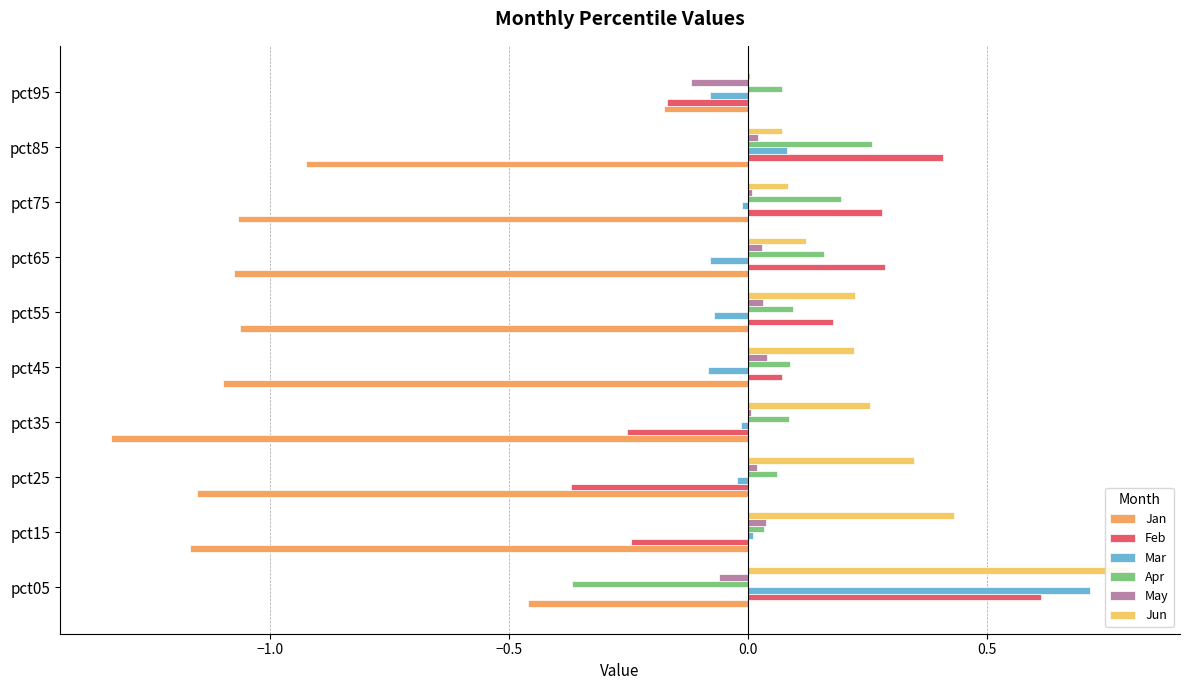

True or false: Mar has a value of -0.0 at pct75.

True